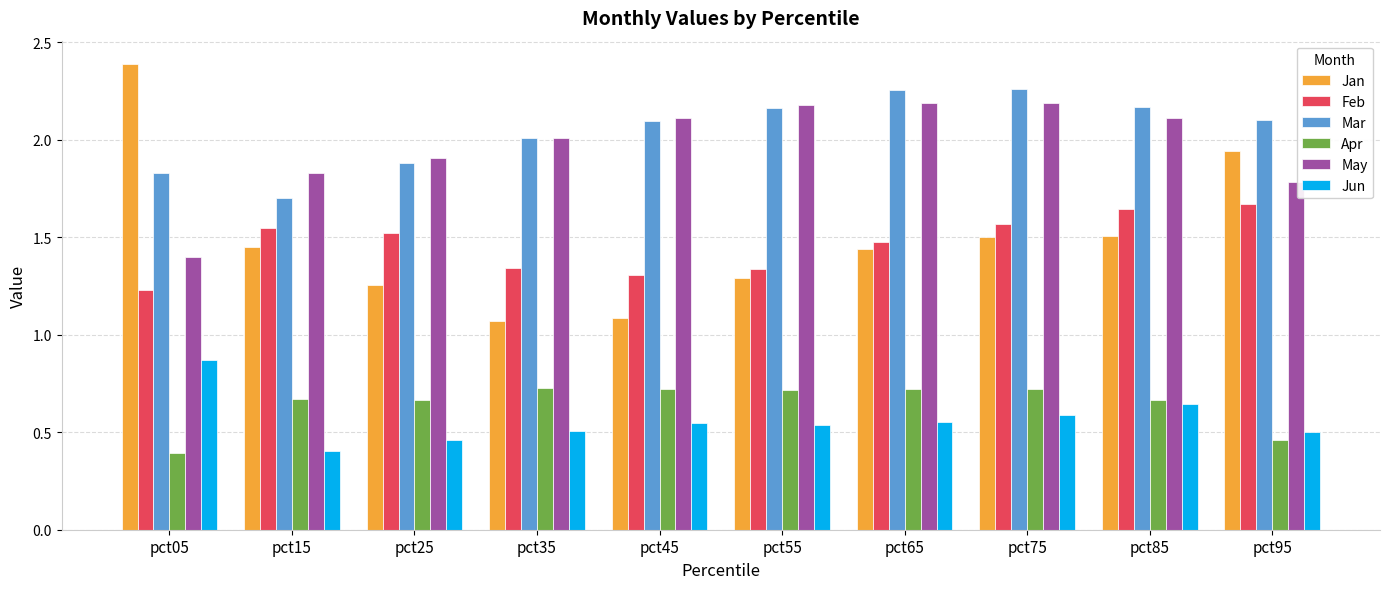

Which series changed the most between pct35 and pct75?

Jan